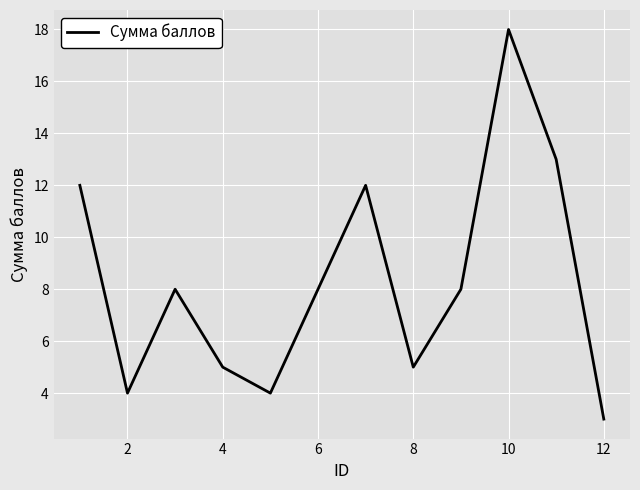

True or false: there are more than 0 points higher than both neighbors.

True